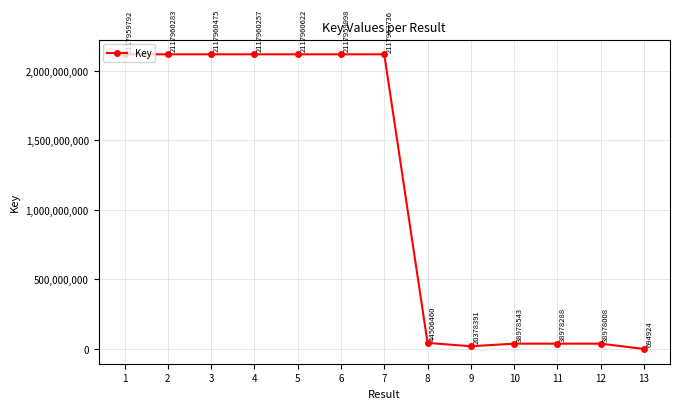

How many categories are shown in the chart?

13